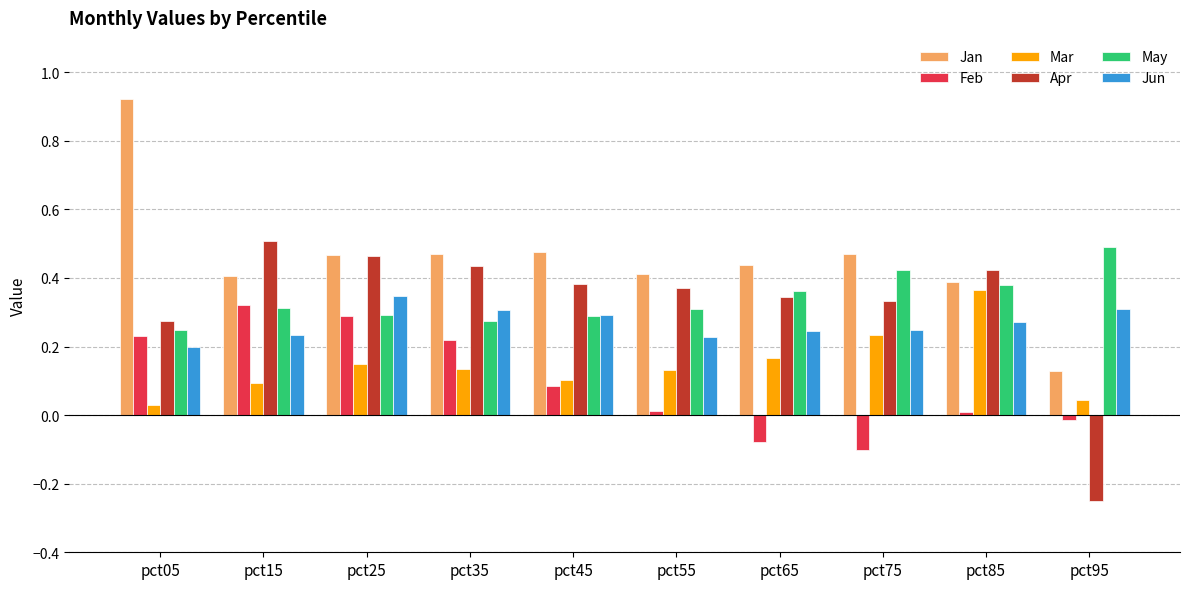

The Jun series shows 0.3 at pct85. True or false?

True